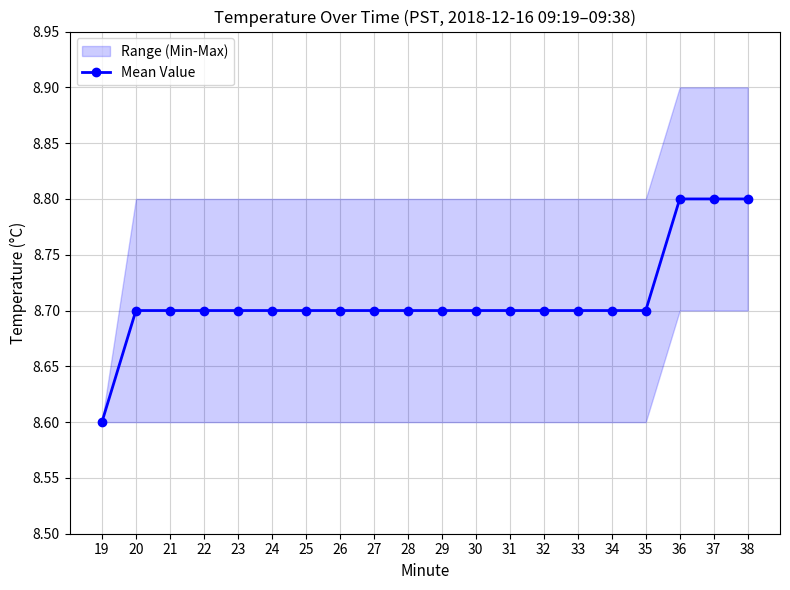

What is the value of the 10th point from the left?

8.7